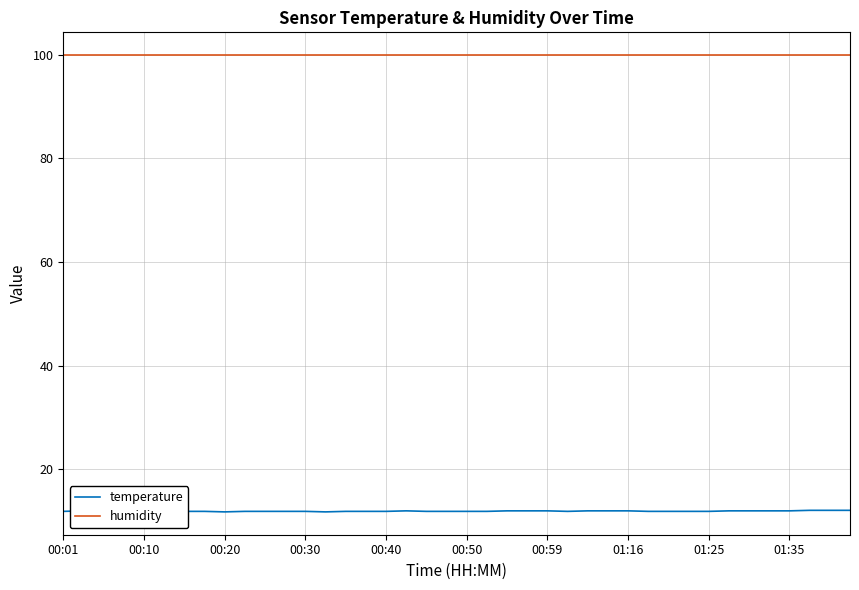

What position from the right is 10?

30